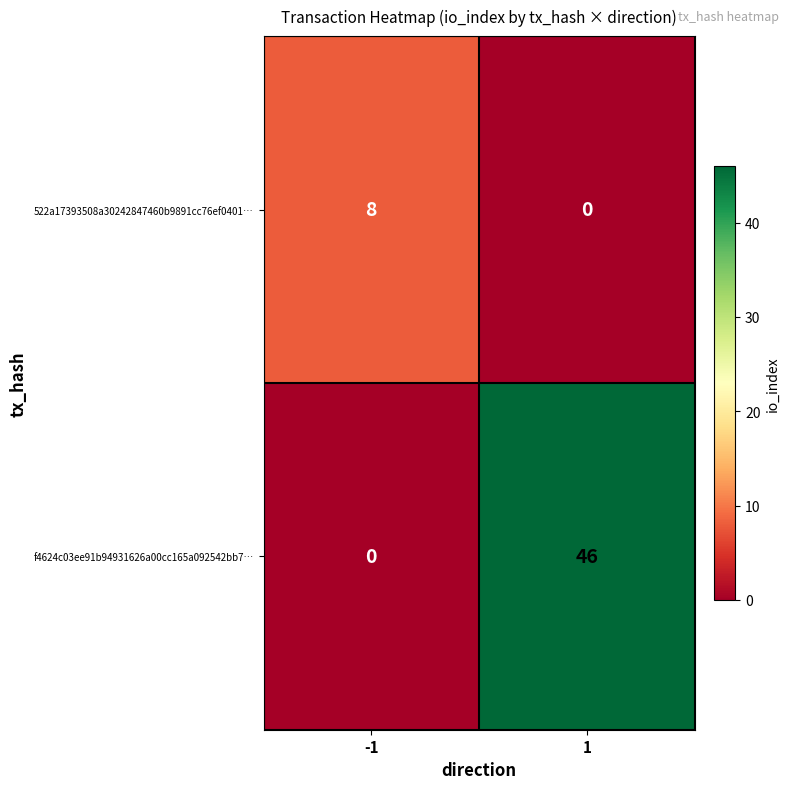

What is the difference between the maximum and minimum values in the f4624c03ee91b94931626a00cc165a092542bb7… series?

46